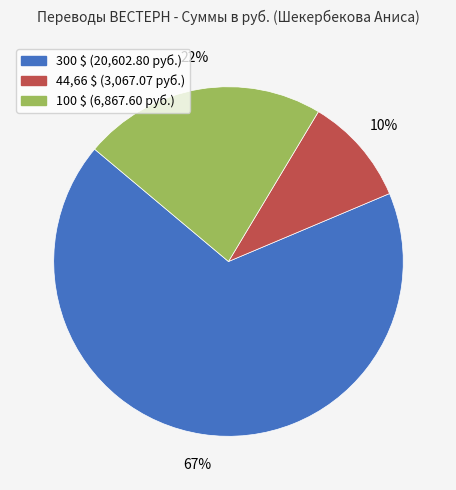

Is it true that 44,66 $ is 10% of the pie?

True